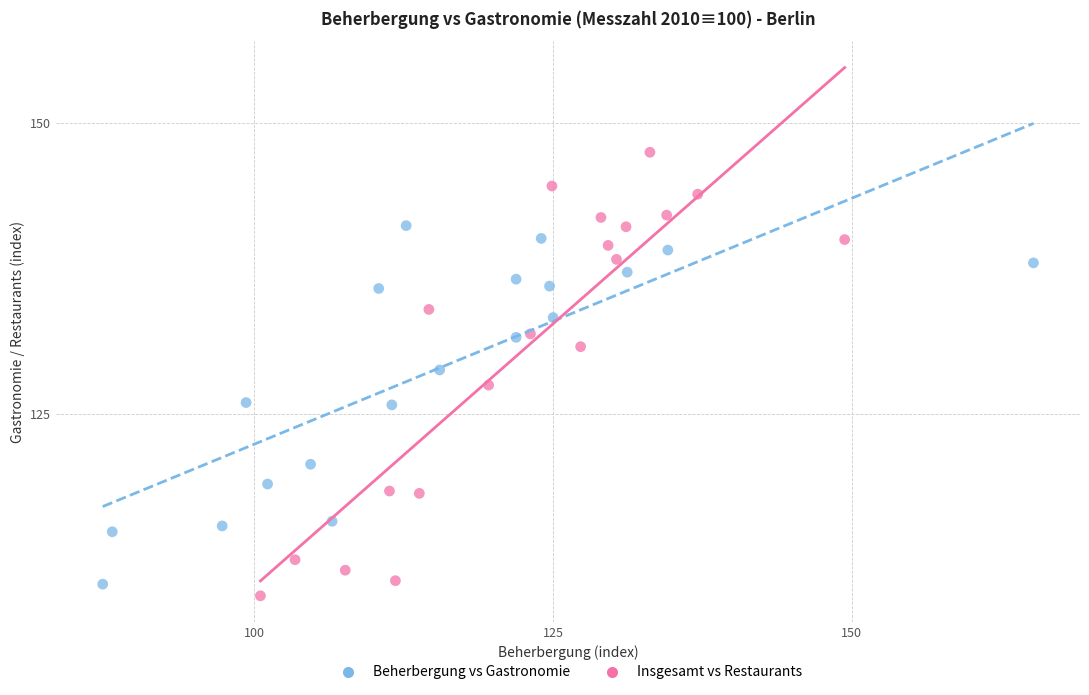

Which series has the largest Y range (max minus min)?

Insgesamt vs Restaurants